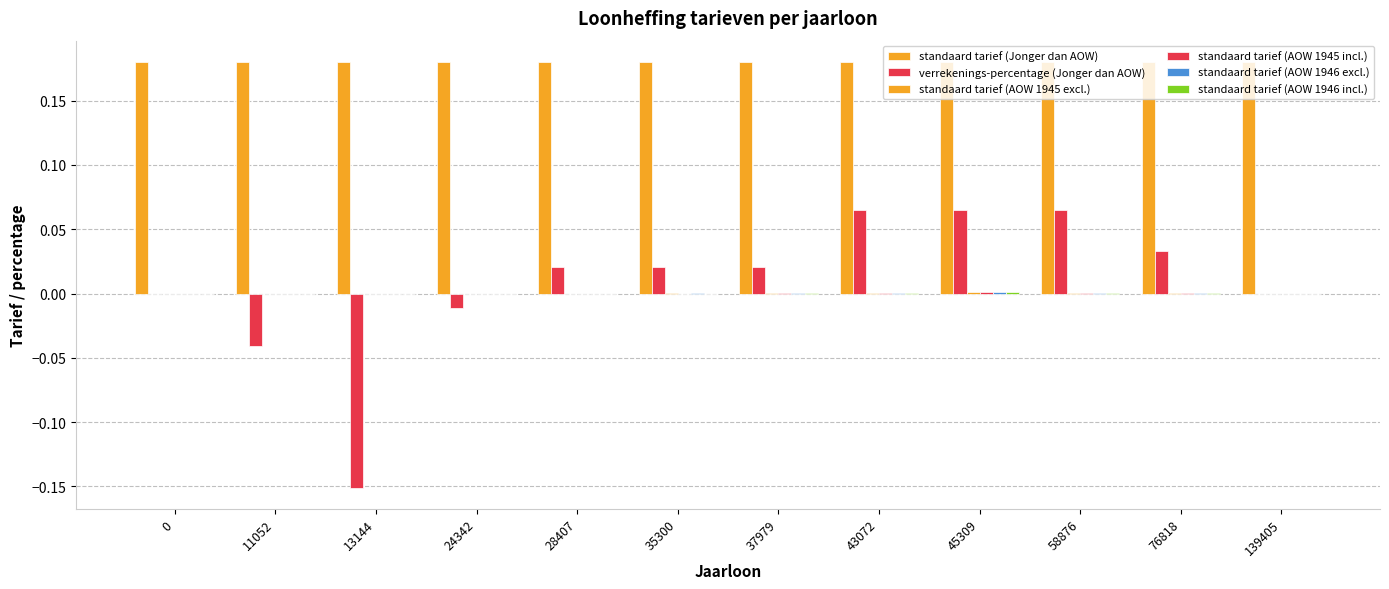

Between 37979 and 43072, which series saw the biggest shift?

verrekenings-percentage (Jonger dan AOW)